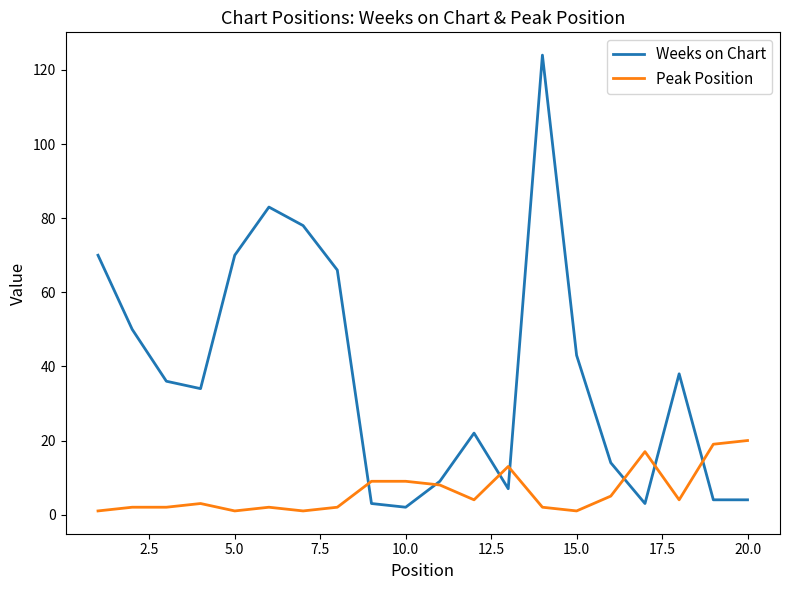

How many times do Peak Position and Weeks on Chart cross each other?

7